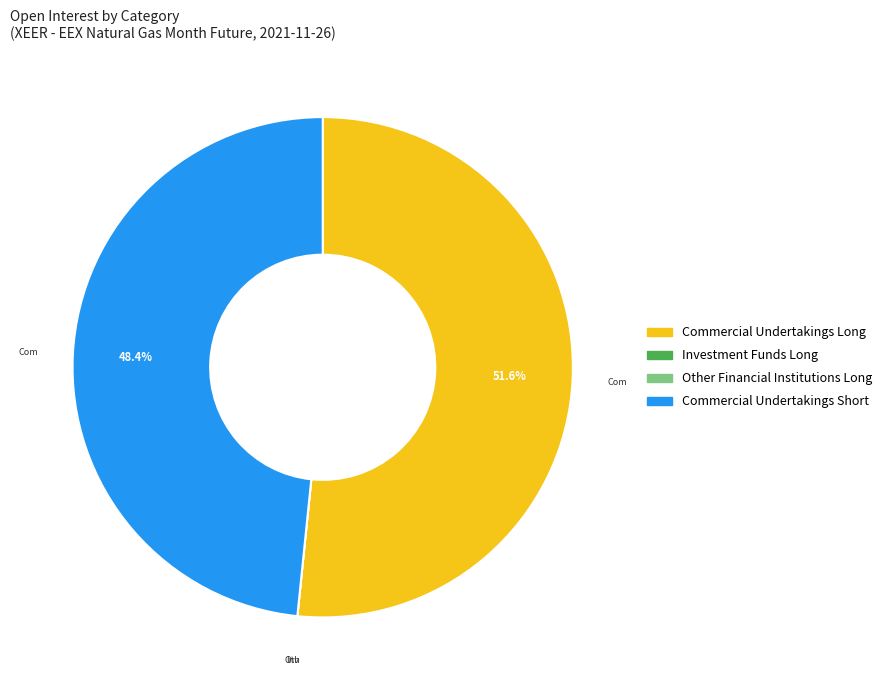

Approximately how many times larger is the value at Commercial Undertakings Short compared to Commercial Undertakings Long?

0.9